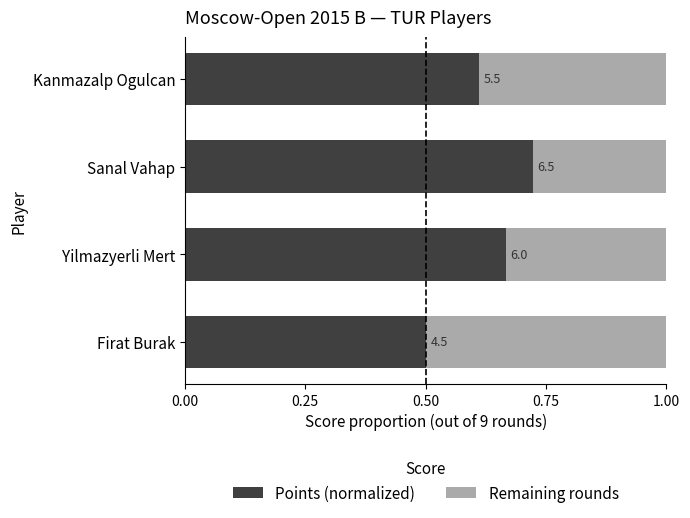

What are all the series names shown in the legend?

Points (normalized), Remaining rounds